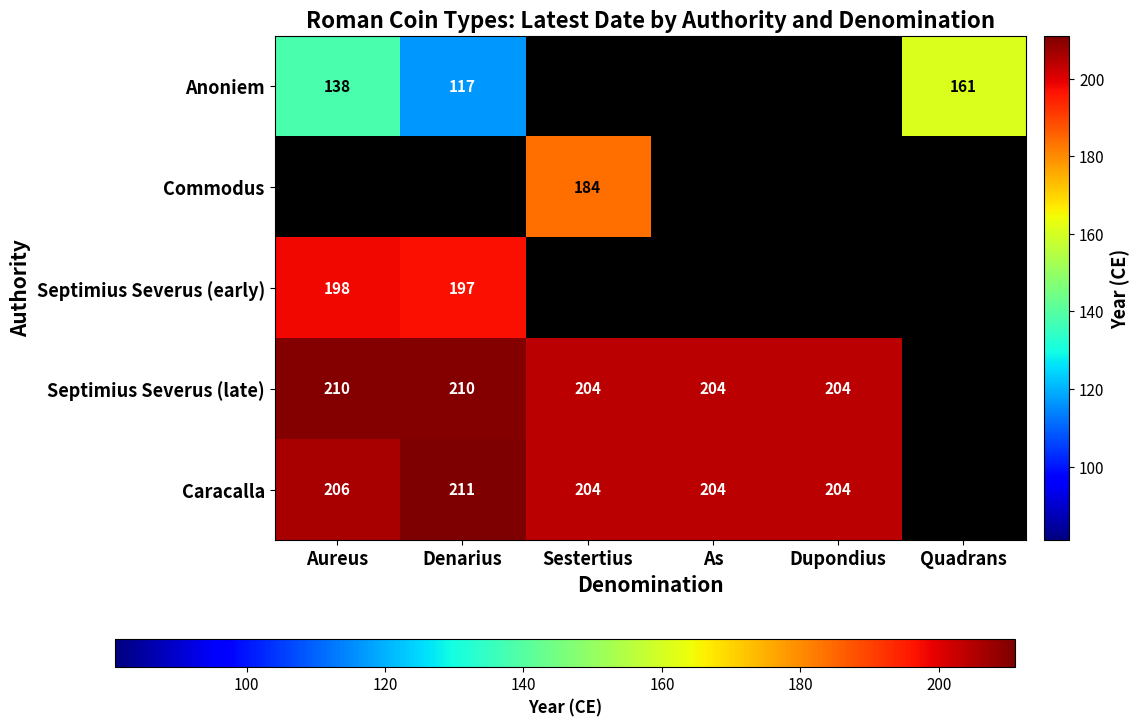

How many distinct data groups are displayed?

5